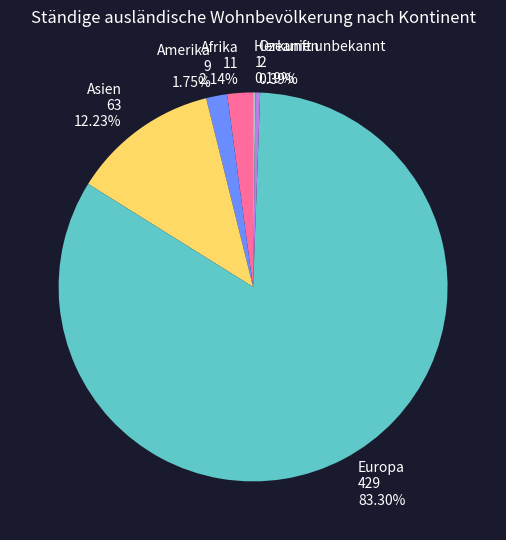

True or false: Amerika accounts for 2% of the total.

True